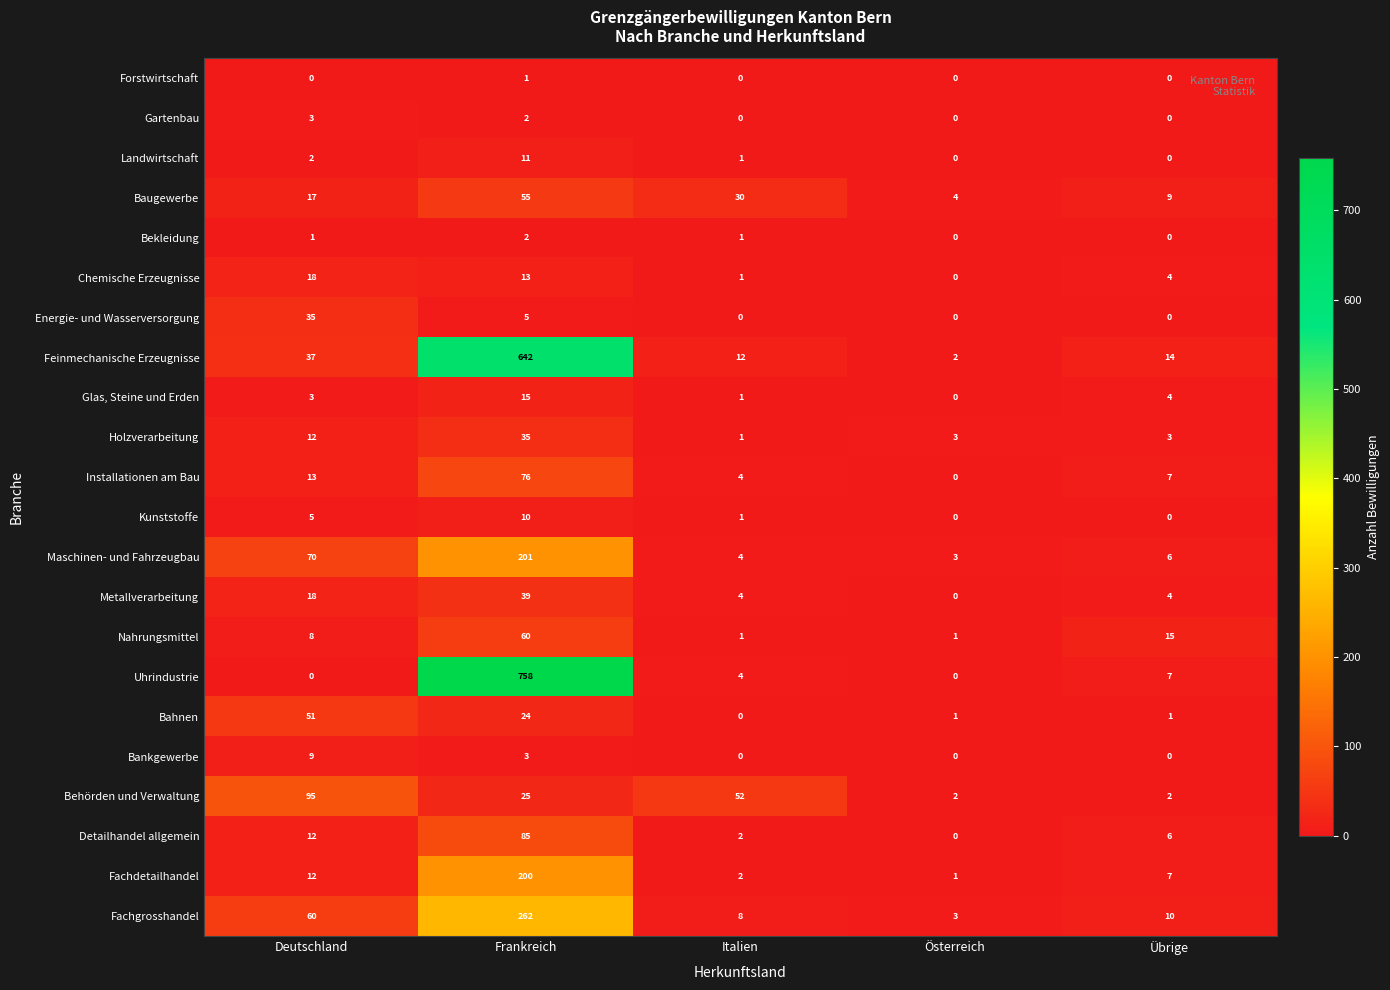

Which category has the highest value across all series?

Frankreich